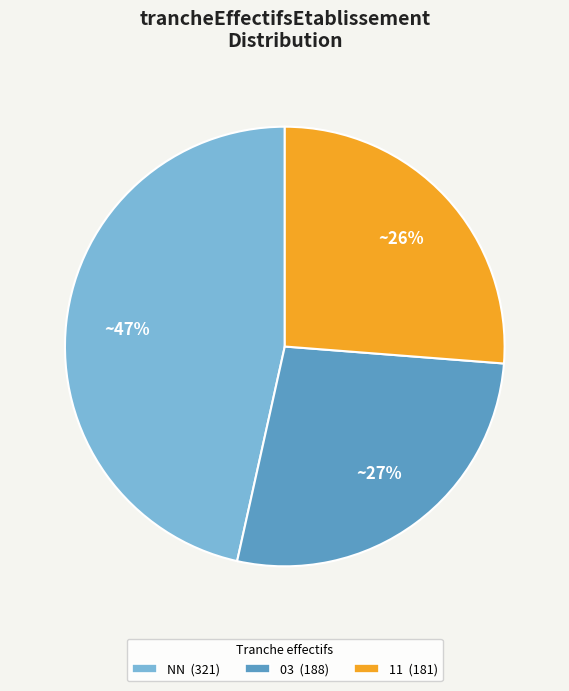

Does any single category account for the majority?

No